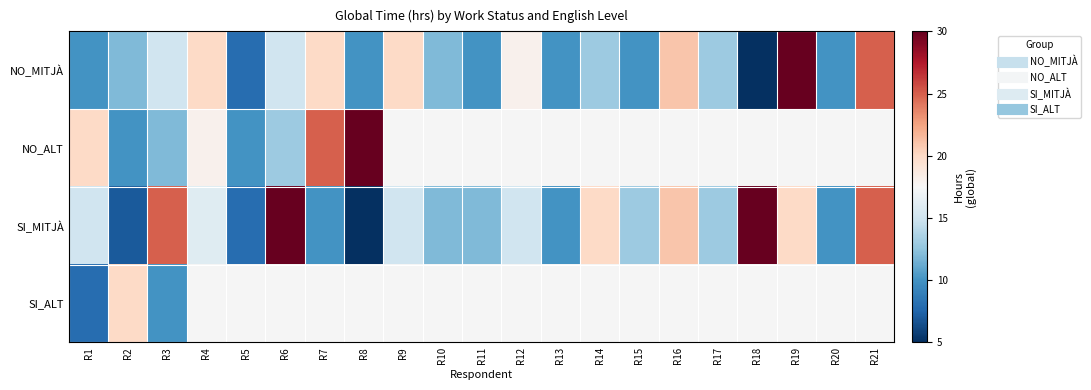

What is the maximum value shown in the chart?

30.0